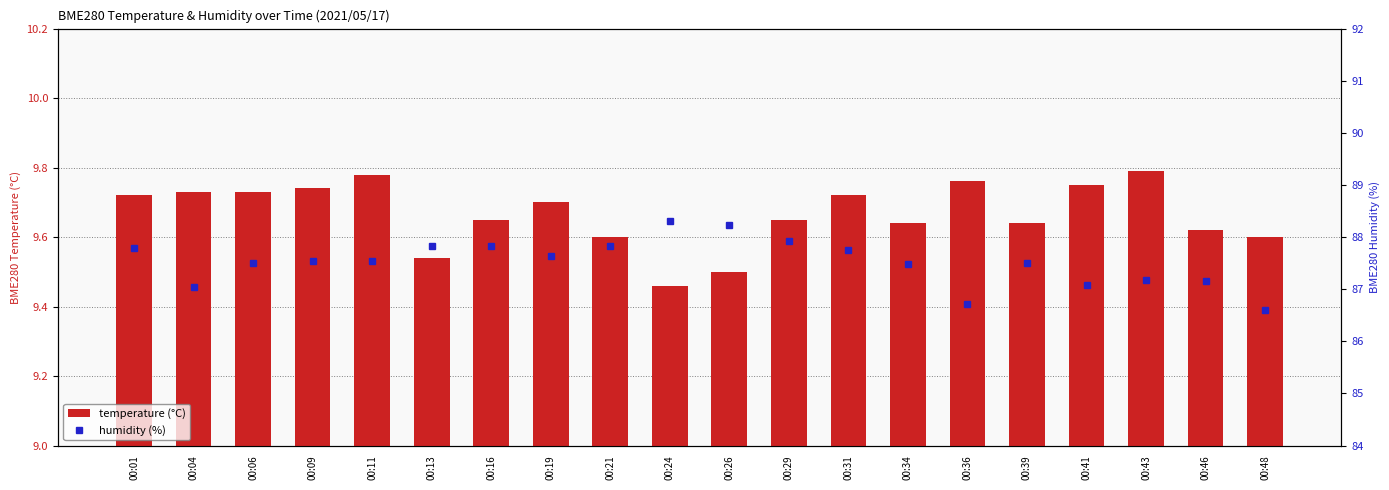

Between 00:29 and 00:09, which is larger?

00:09